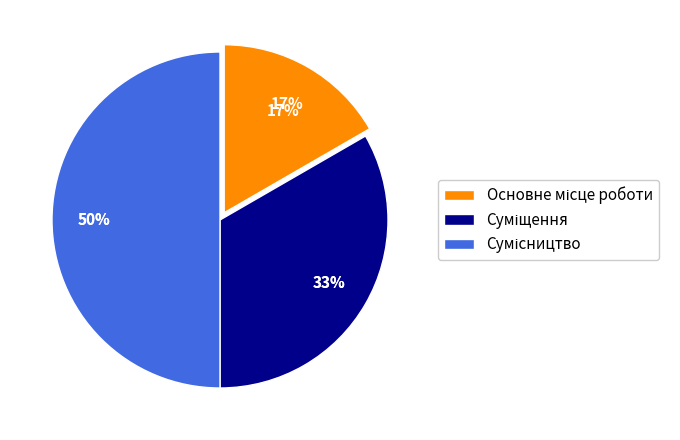

Does any single category account for the majority?

No